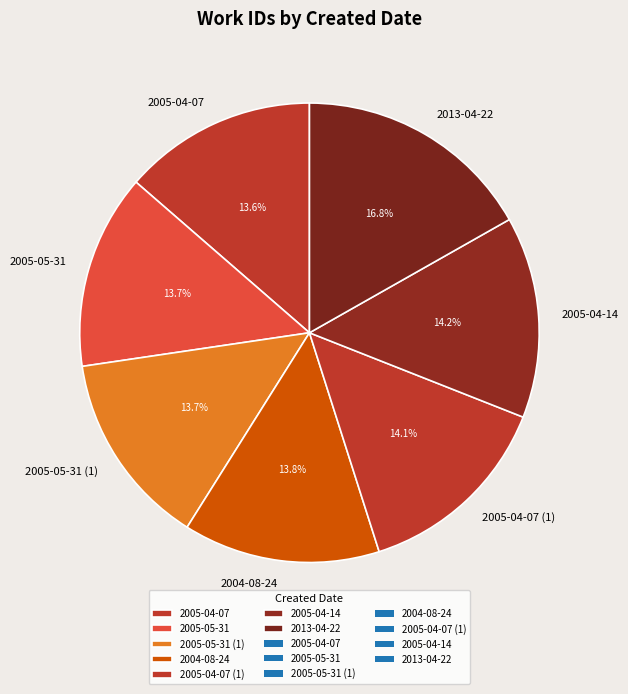

Is it true that 2013-04-22 is 17% of the pie?

True